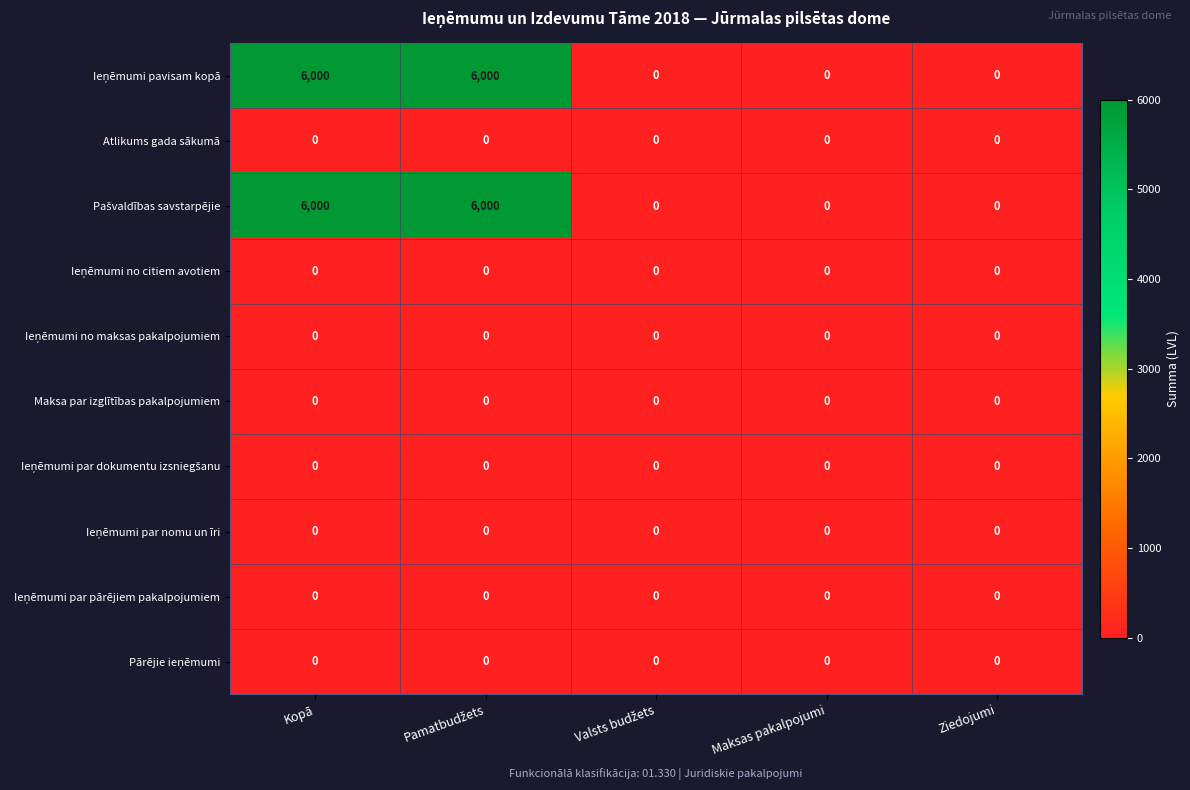

What is the total value across all series at Kopā?

12000